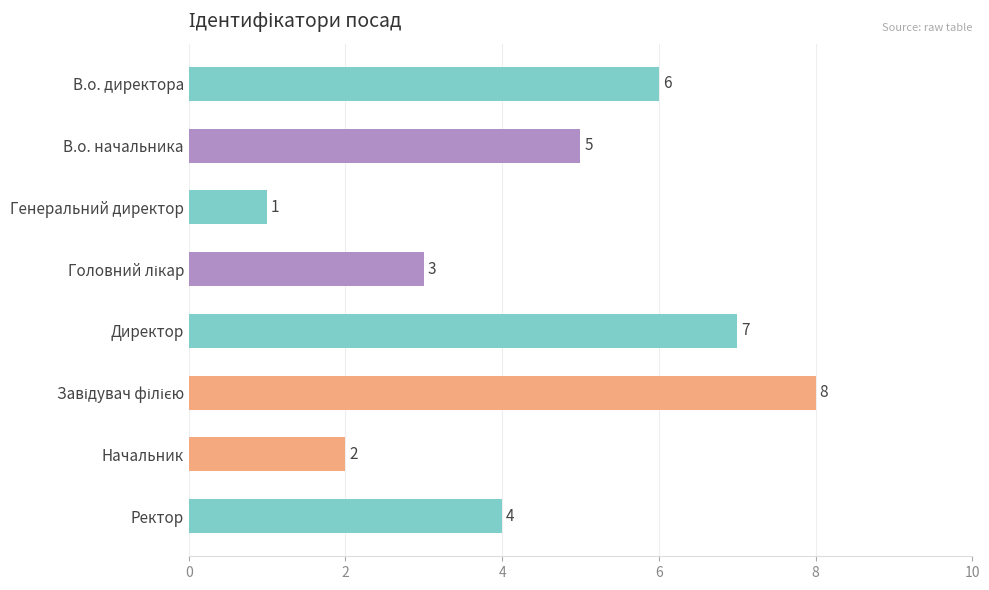

Which has a higher value, В.о. директора or Директор?

Директор